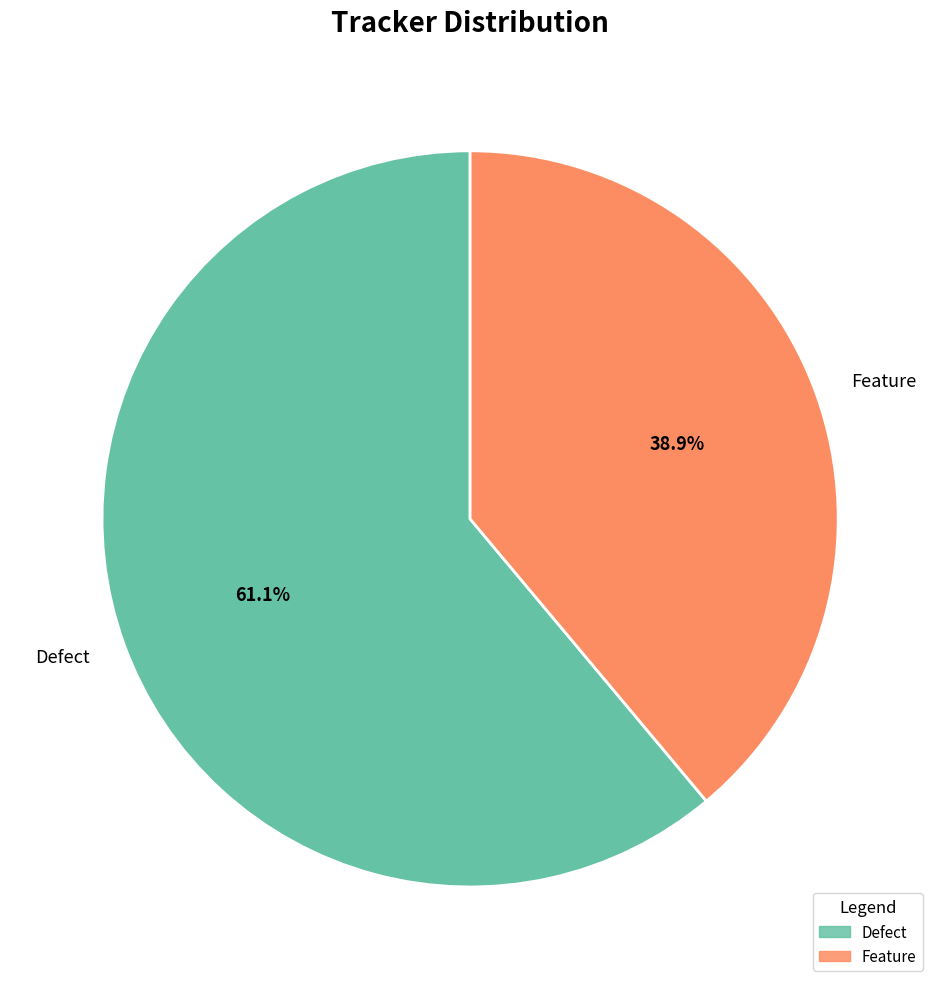

Rank the categories by value from highest to lowest.

Defect, Feature